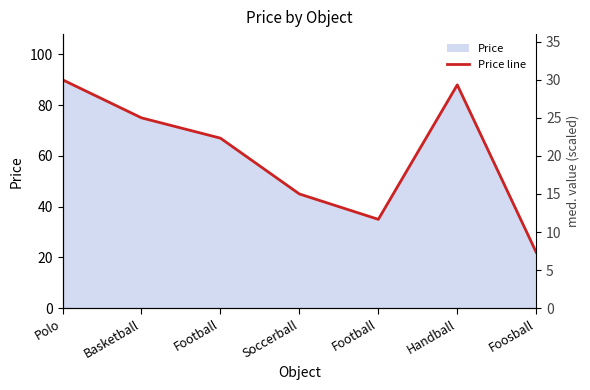

Reading left to right, list all the values displayed in this chart.

Polo=90	Basketball=75	Football=67	Soccerball=45	Football=35	Handball=88	Foosball=22